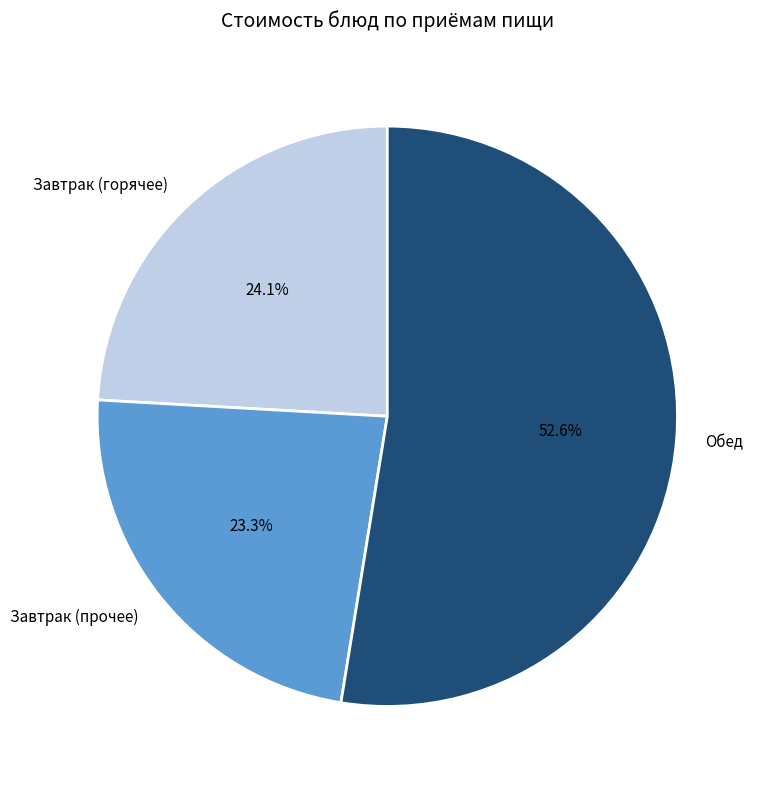

Is there any slice that represents more than half of the pie?

Yes